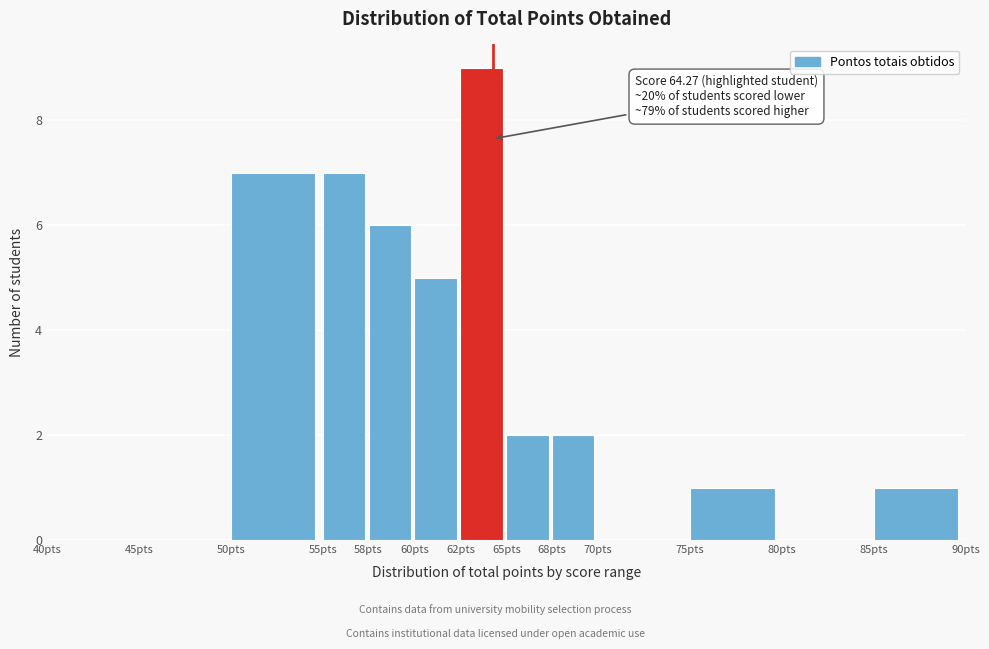

Which range on the x-axis has the tallest bar?

62.5 to 65.0